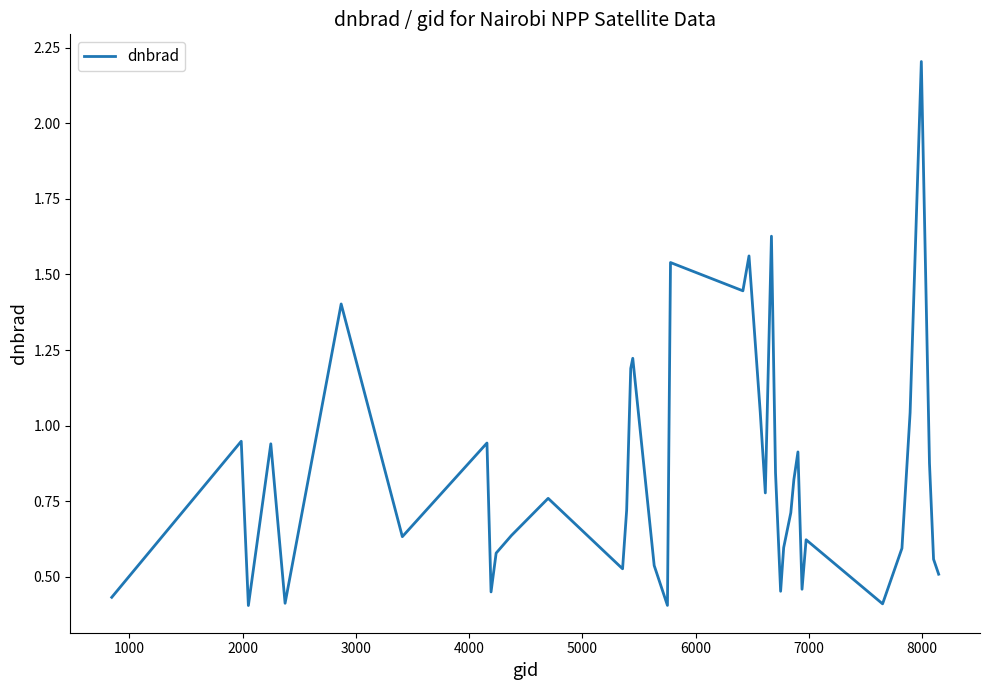

What is the maximum value shown in the chart?

2.2